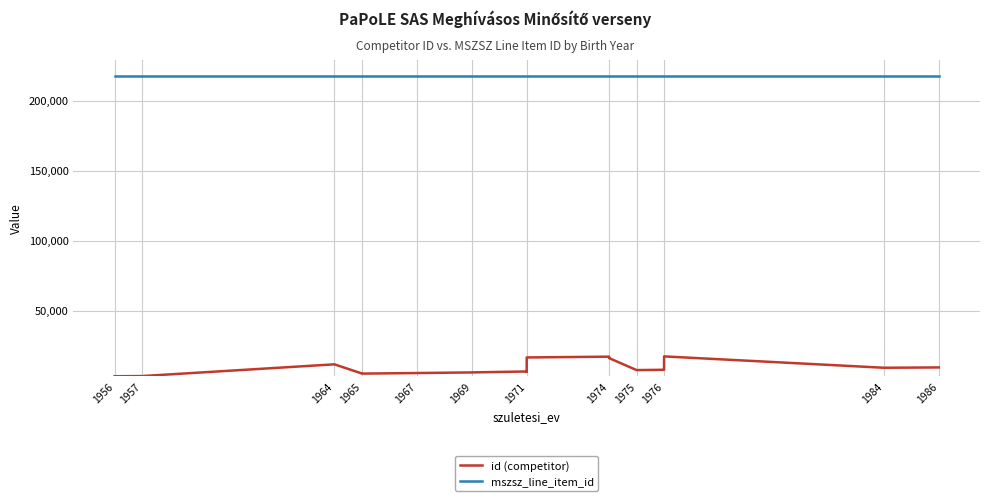

Reading left to right, list all the values displayed in this chart.

id (competitor): 3317	3443	11832	5287	5209	5605	6049	6725	6602	16745	17307	16266	7713	7945	7975	13050	17495	9386	9614
mszsz_line_item_id: 217998	217998	217998	217998	217998	217998	217998	217998	217998	217998	217998	217998	217998	217998	217998	217998	217998	217998	217998